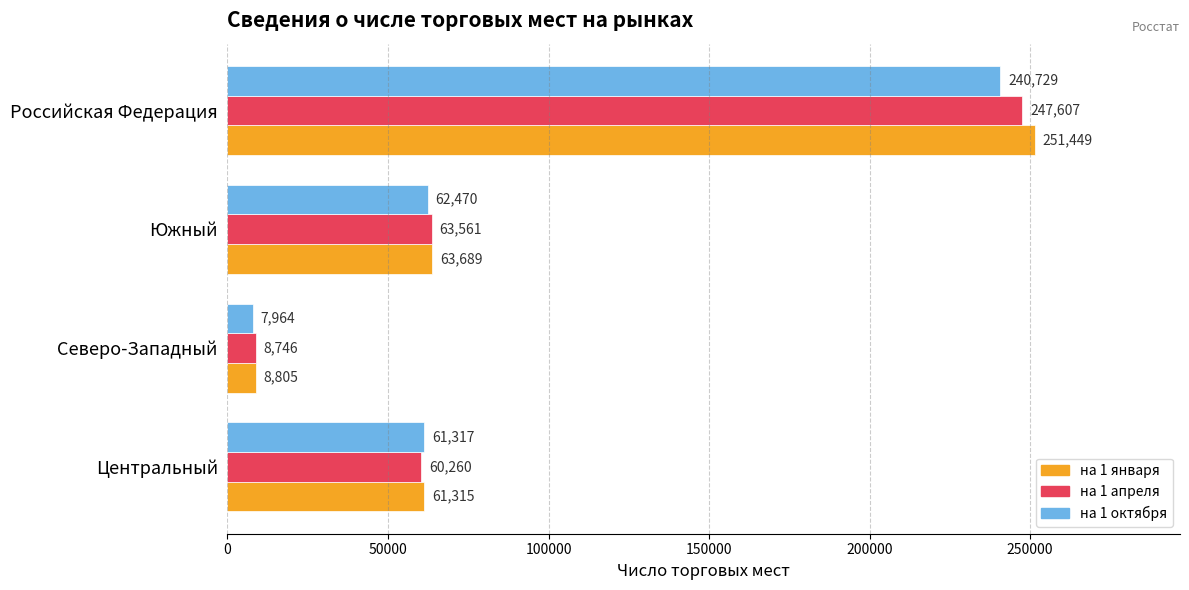

At how many categories does at least one series exceed 78246?

1